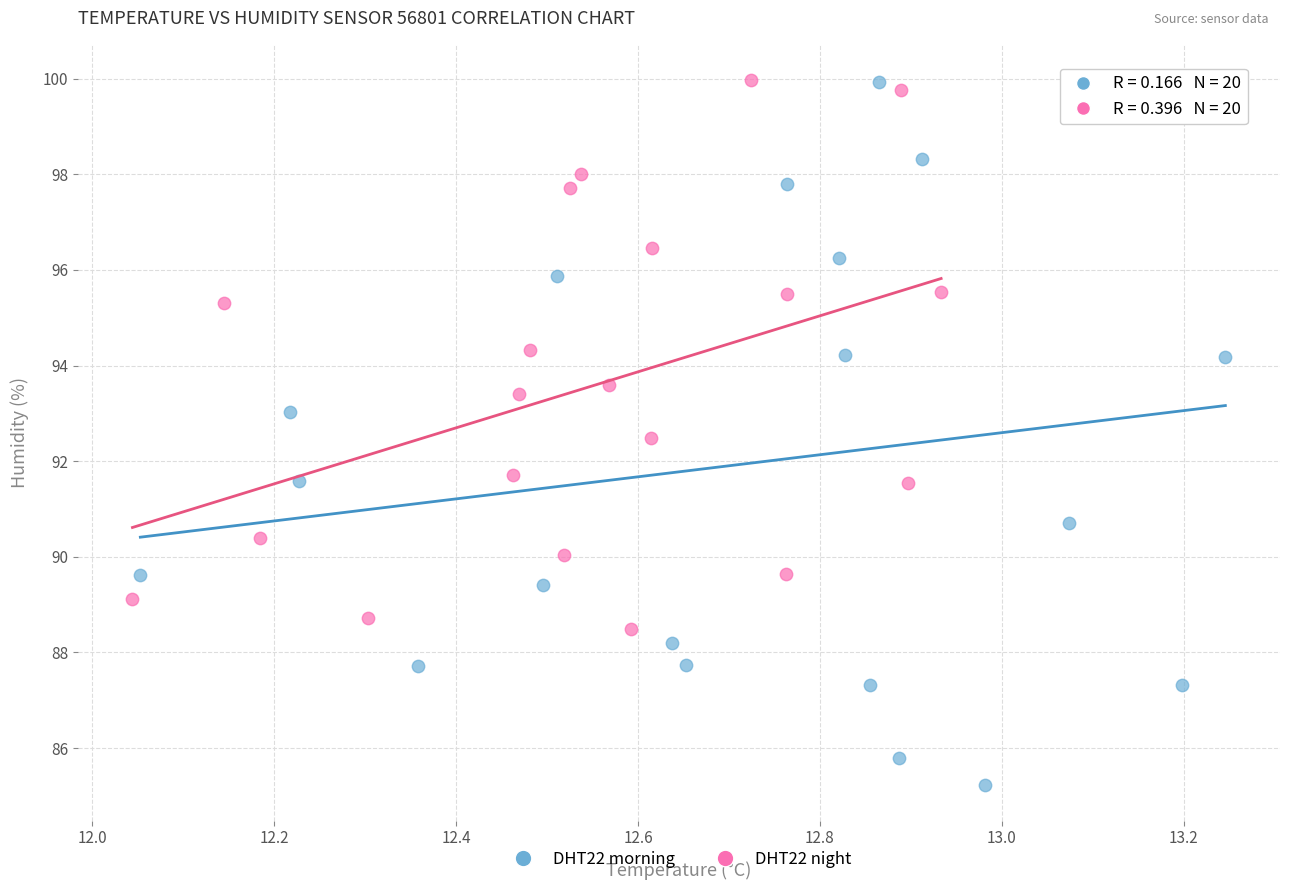

Which series has the largest Y range (max minus min)?

DHT22 morning